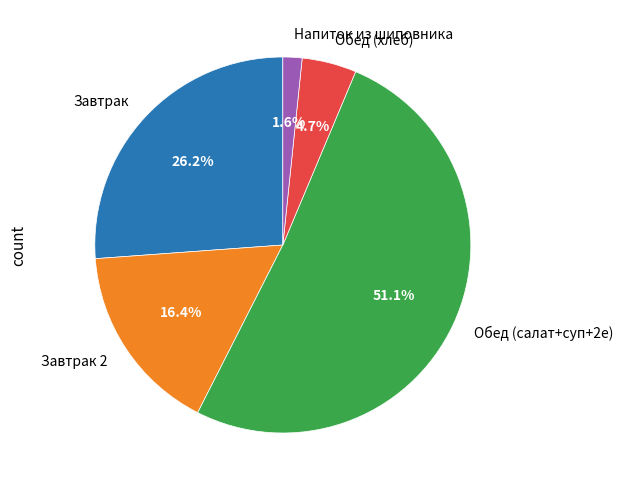

Is there a majority slice in this chart?

Yes